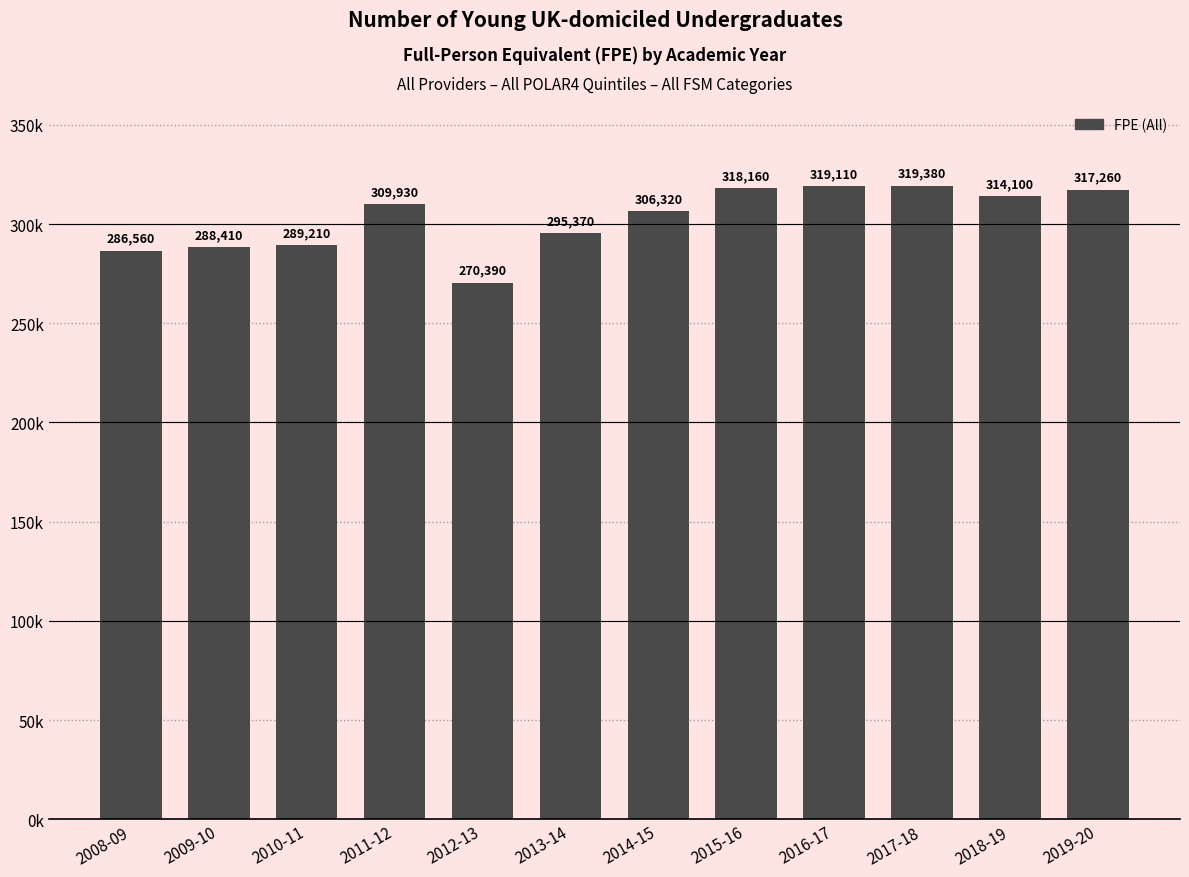

The chart shows a value of 539297 at 2016-17. True or false?

False